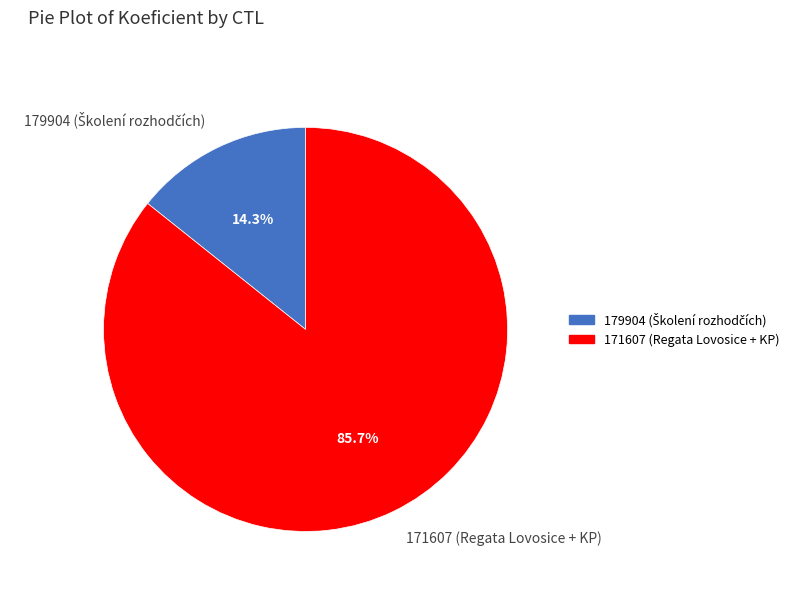

Rank the categories by value from highest to lowest.

171607, 179904